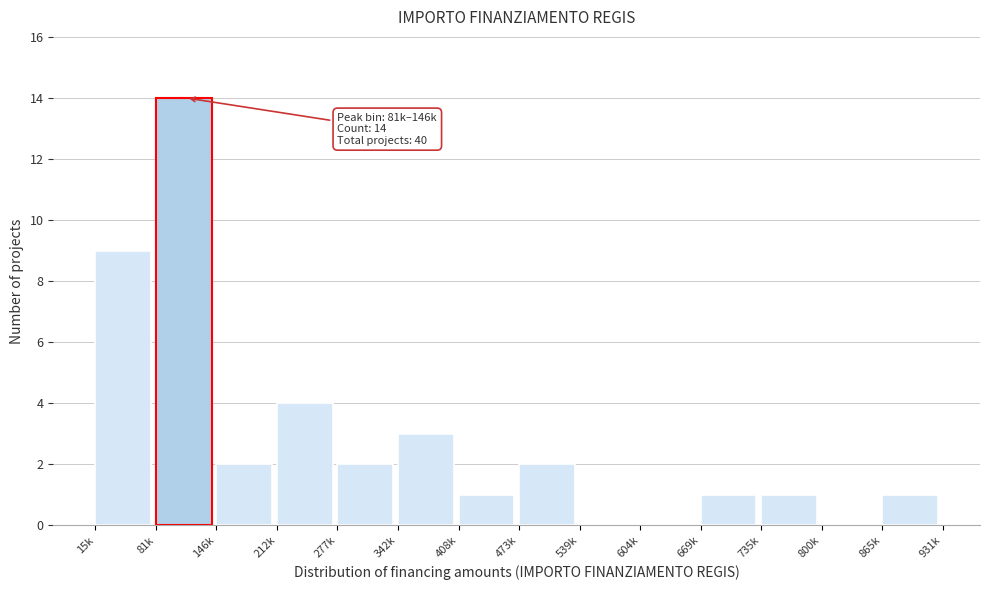

Reading left to right, list all the values displayed in this chart.

15k=9	81k=14	146k=2	212k=4	277k=2	342k=3	408k=1	473k=2	539k=0	604k=0	669k=1	735k=1	800k=0	865k=1